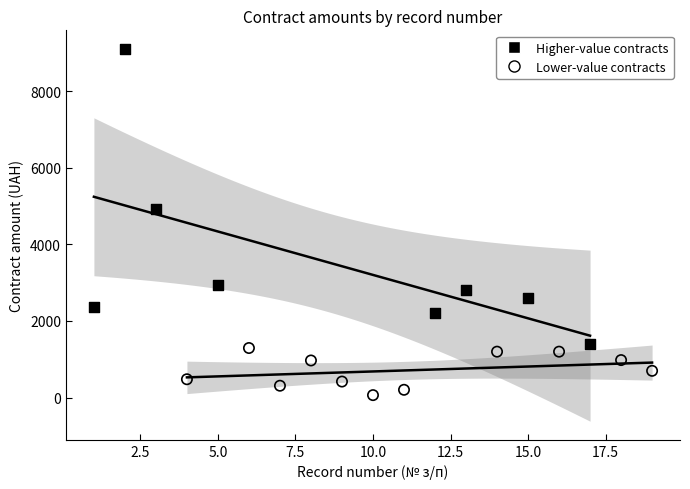

Which series reaches the maximum Y coordinate?

Higher-value contracts